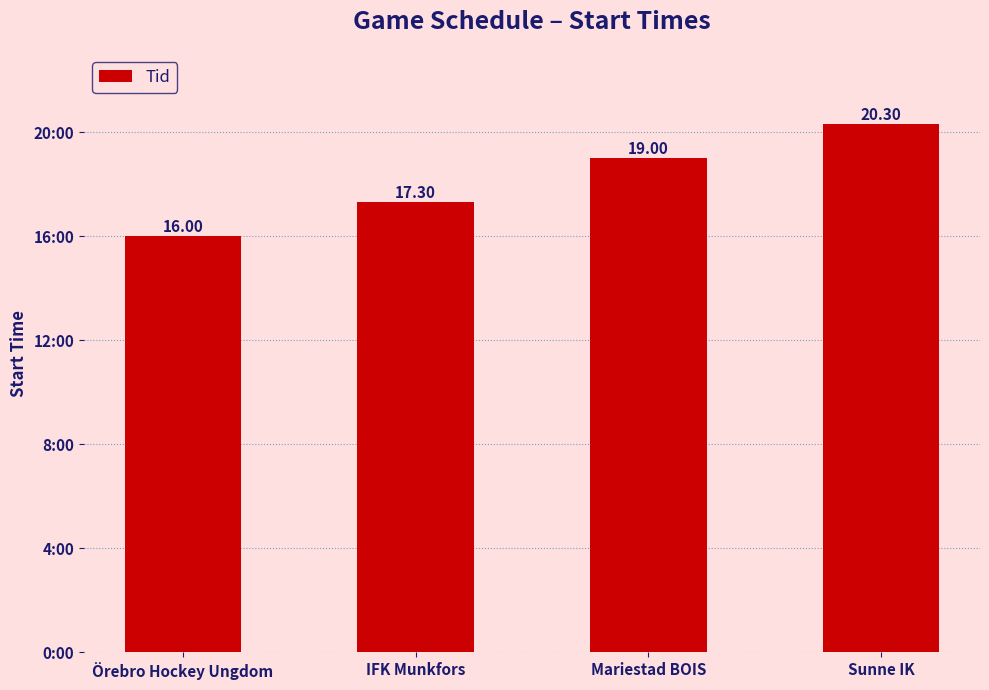

Rank the categories by value from lowest to highest.

Örebro Hockey Ungdom, IFK Munkfors, Mariestad BOIS, Sunne IK